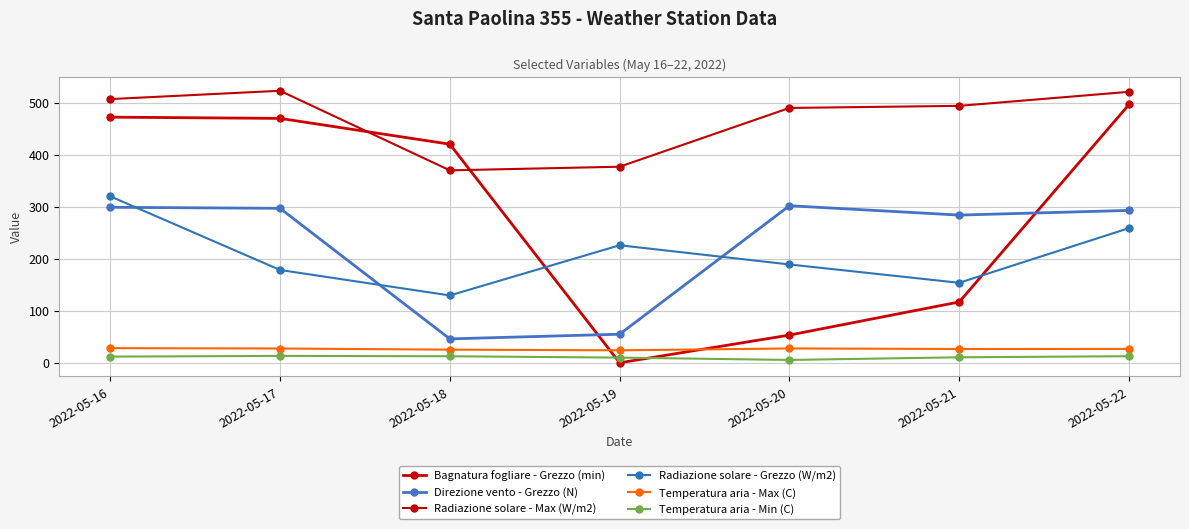

How many values in the Direzione vento - Grezzo (N) series are below 293?

3